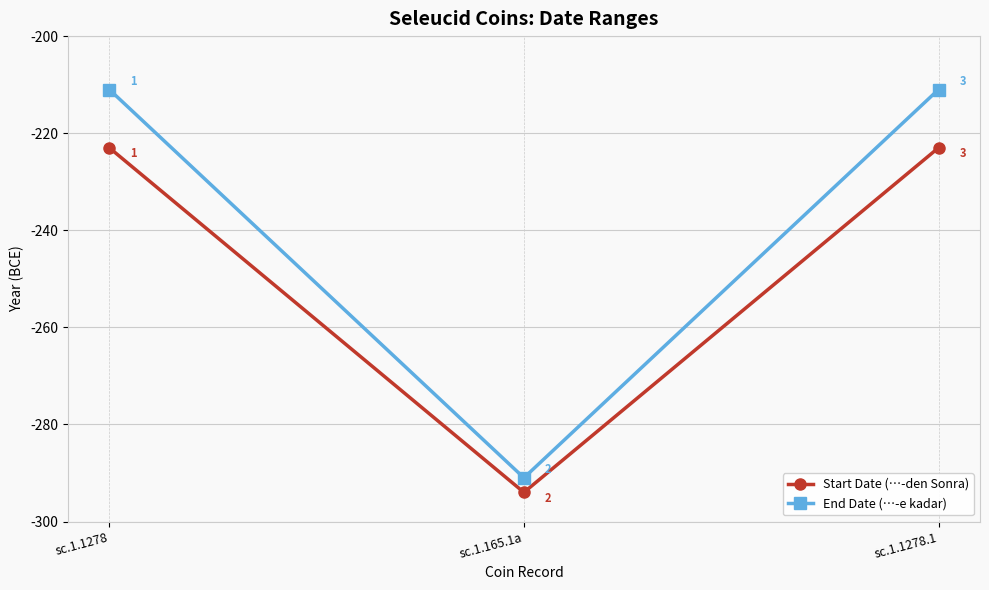

What are all the series names shown in the legend?

Start Date (…-den Sonra), End Date (…-e kadar)